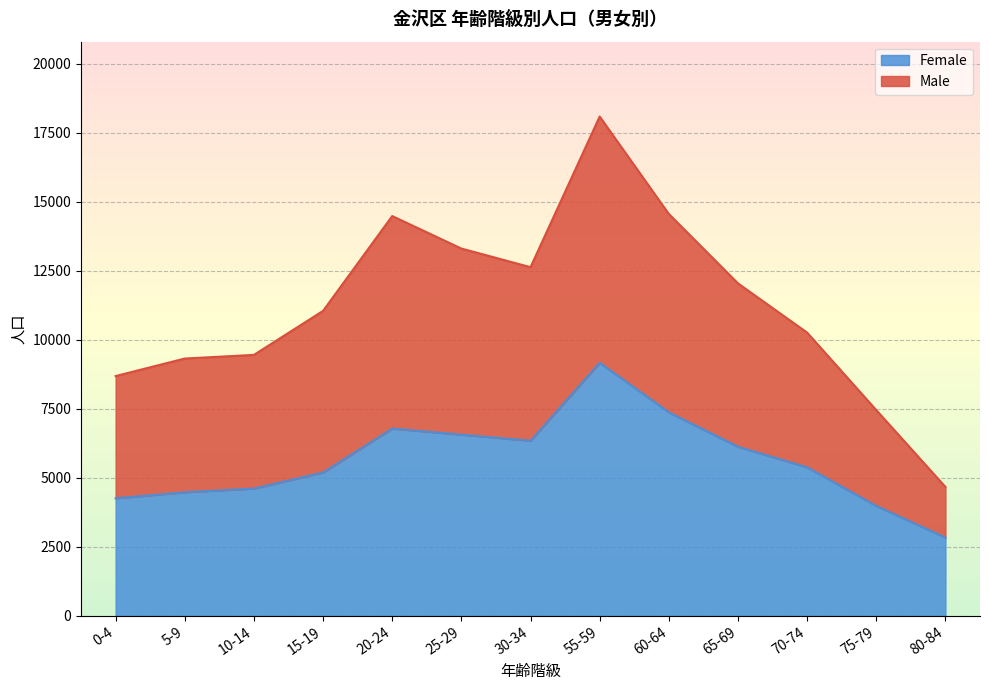

What is the greatest value displayed?

18092